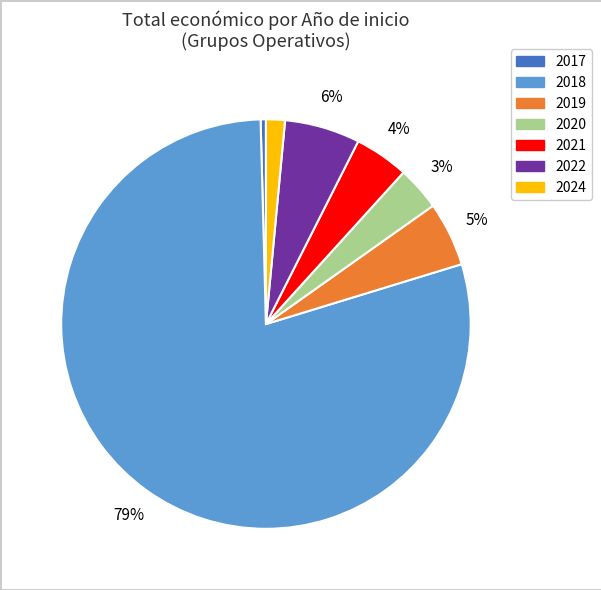

Rank the categories by value from highest to lowest.

2018, 2022, 2019, 2021, 2020, 2024, 2017